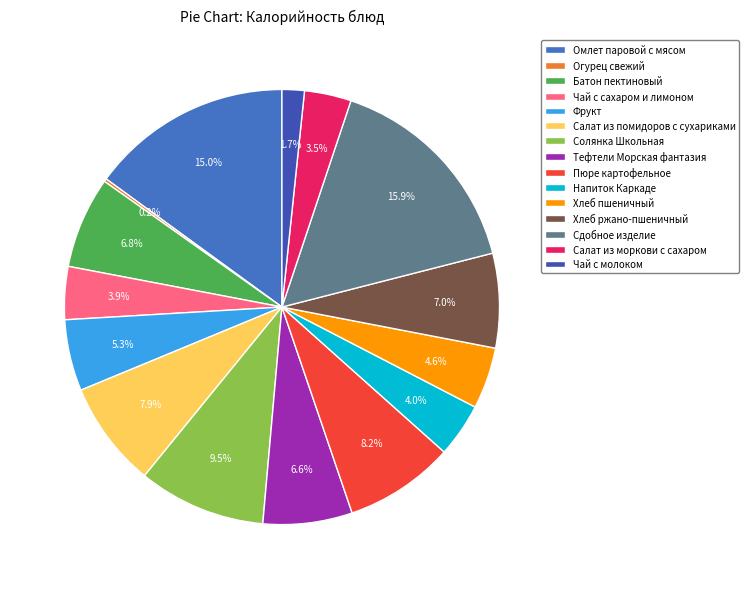

Count the number of slices in the pie.

15